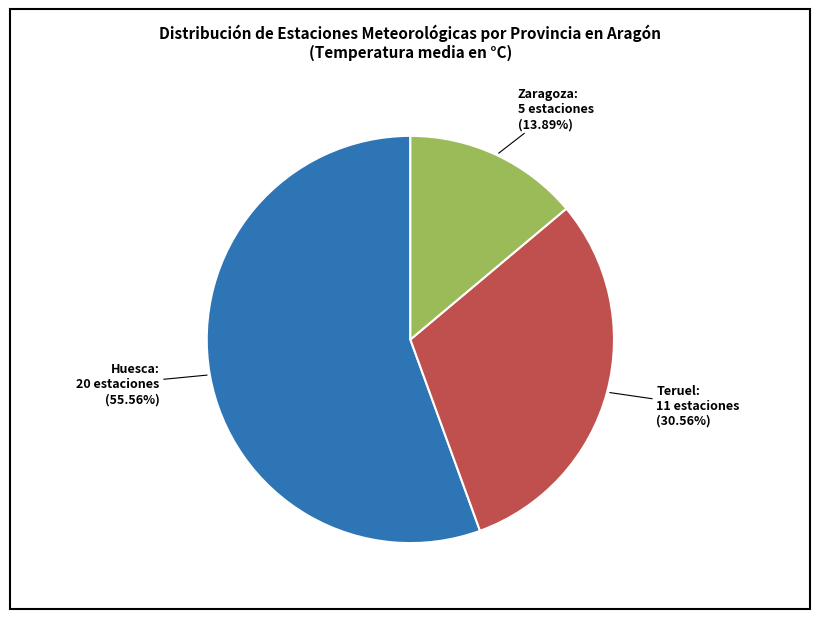

Does any single category account for the majority?

Yes